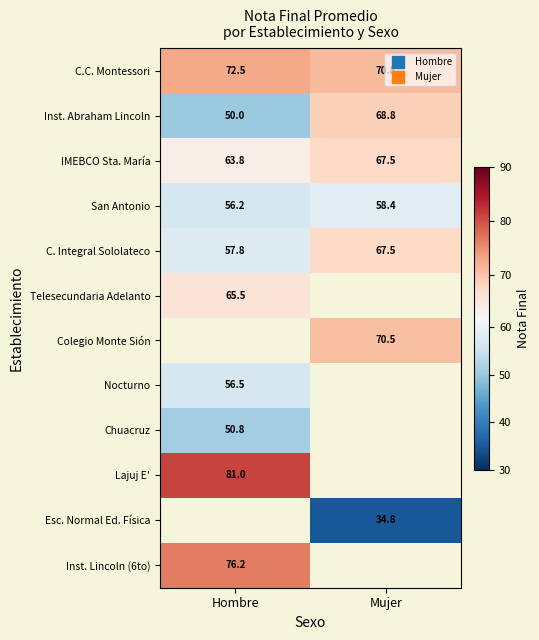

Where is Inst. Lincoln (6to) nearest to the value 76?

Hombre